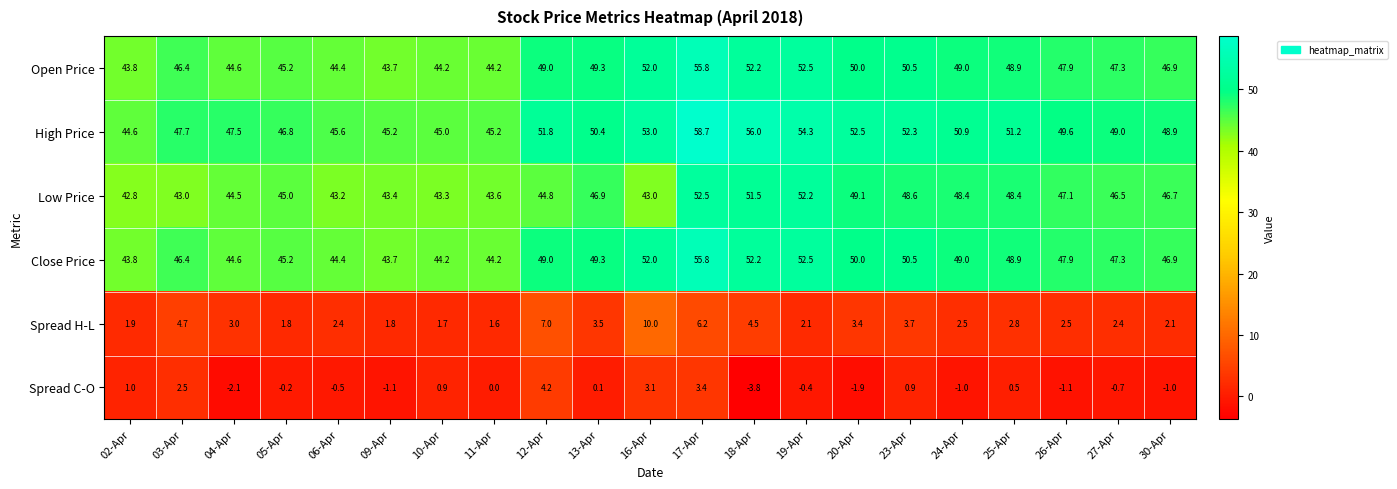

What is the difference between the second highest and minimum values in the Close Price series?

8.8